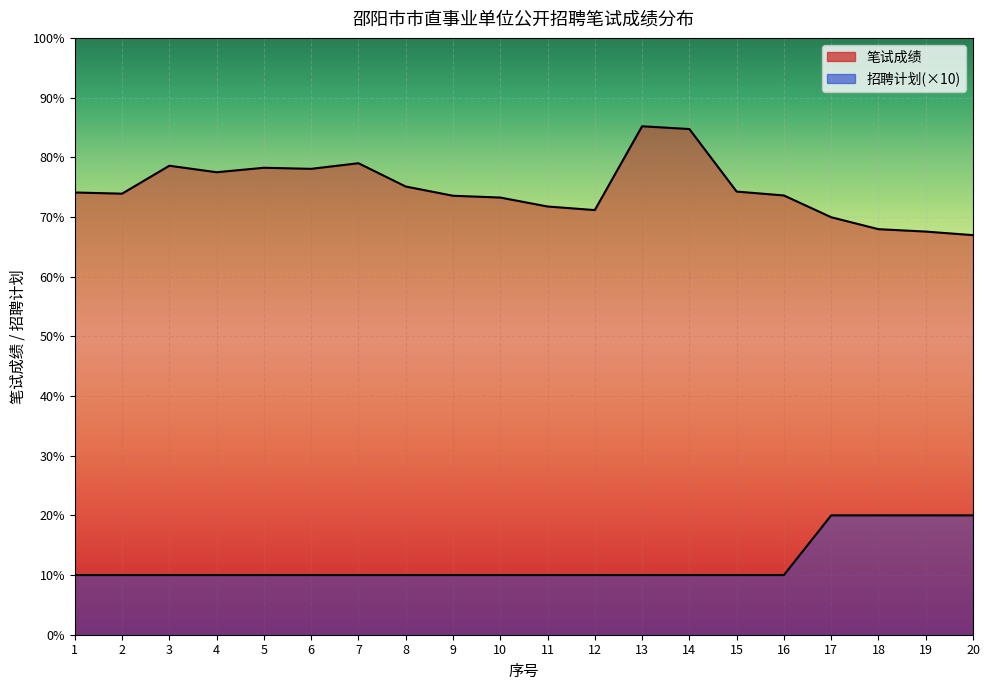

Is the value of 笔试成绩 at 5 greater than the value of 招聘计划 at 17?

Yes